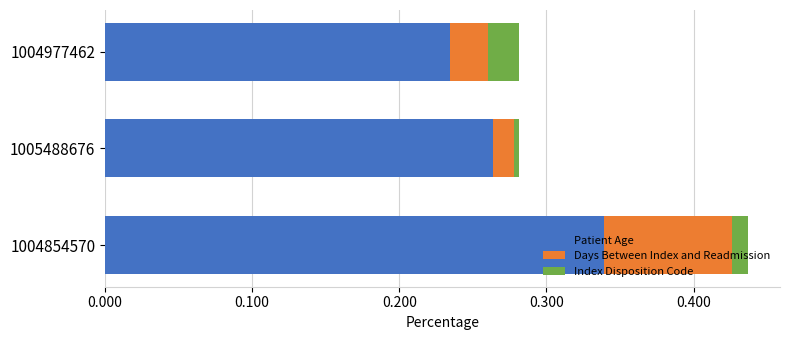

At which label does Patient Age reach its peak?

1004854570